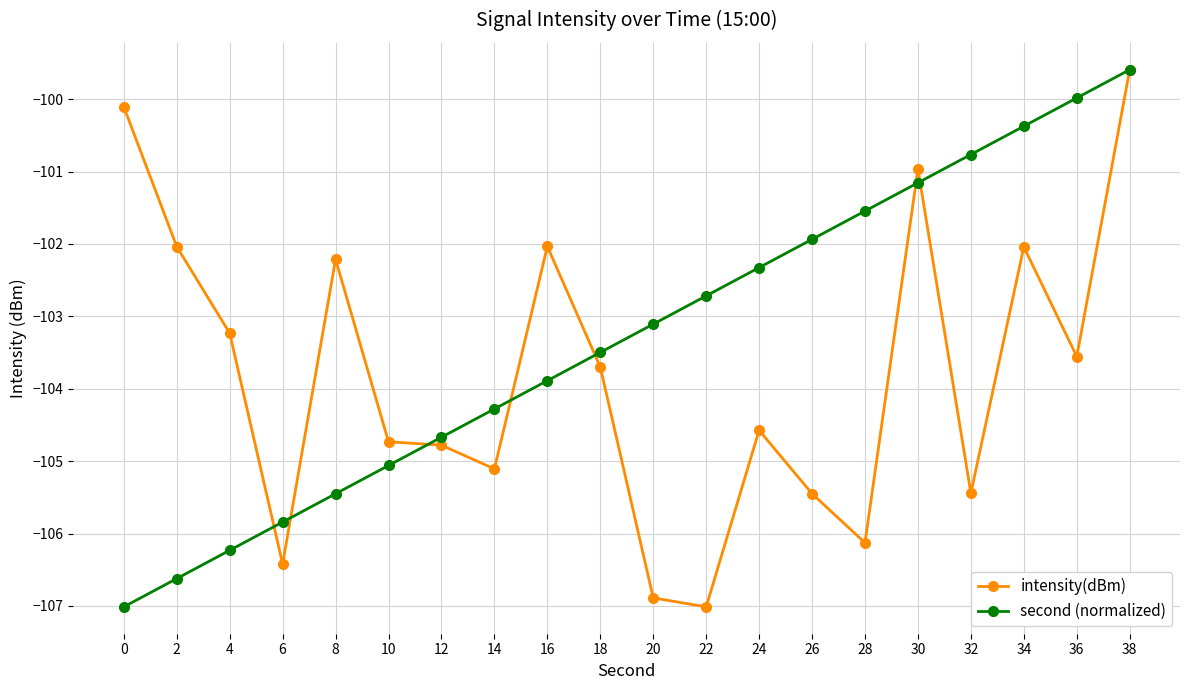

What is the spread (max minus min) of values at 8?

3.2